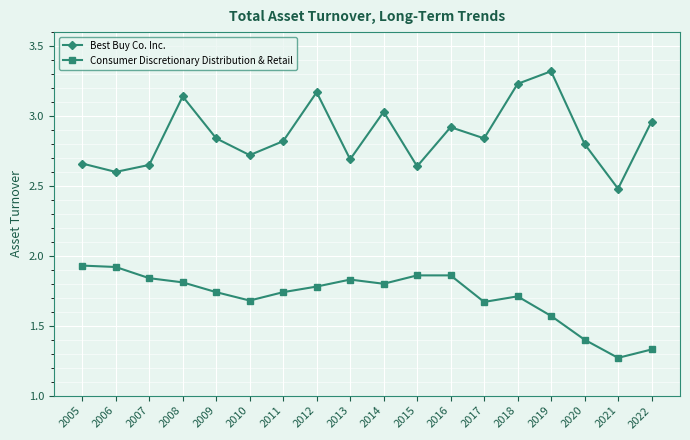

Which series has the largest range (max minus min)?

Best Buy Co. Inc.